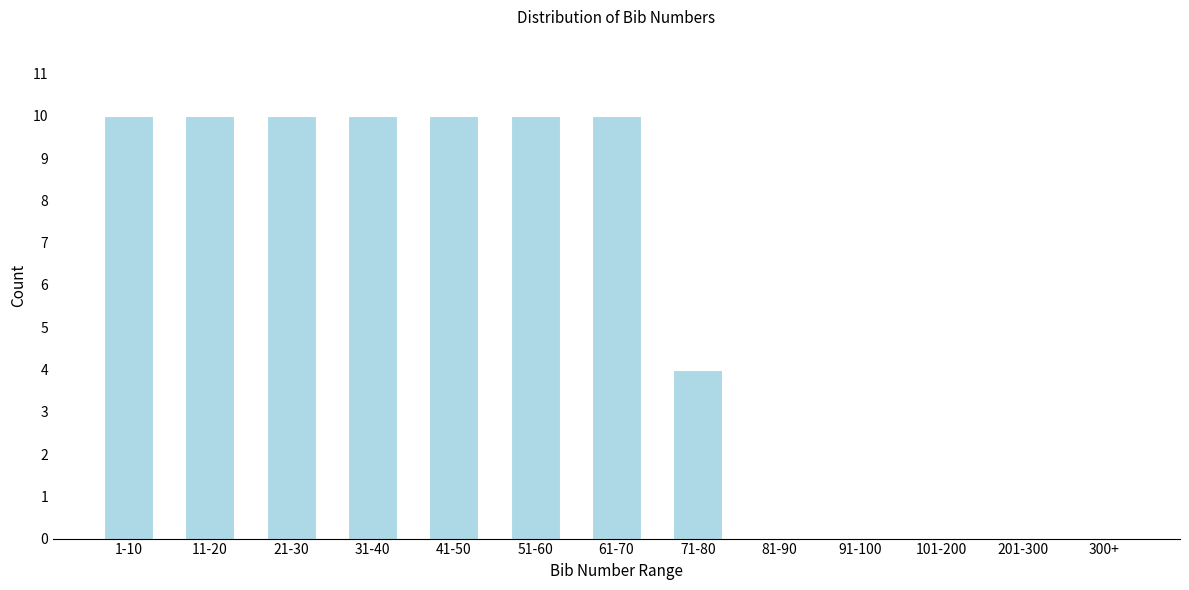

Reading left to right, extract all data points from this chart.

1-10=10	11-20=10	21-30=10	31-40=10	41-50=10	51-60=10	61-70=10	71-80=4	81-90=0	91-100=0	101-200=0	201-300=0	300+=0